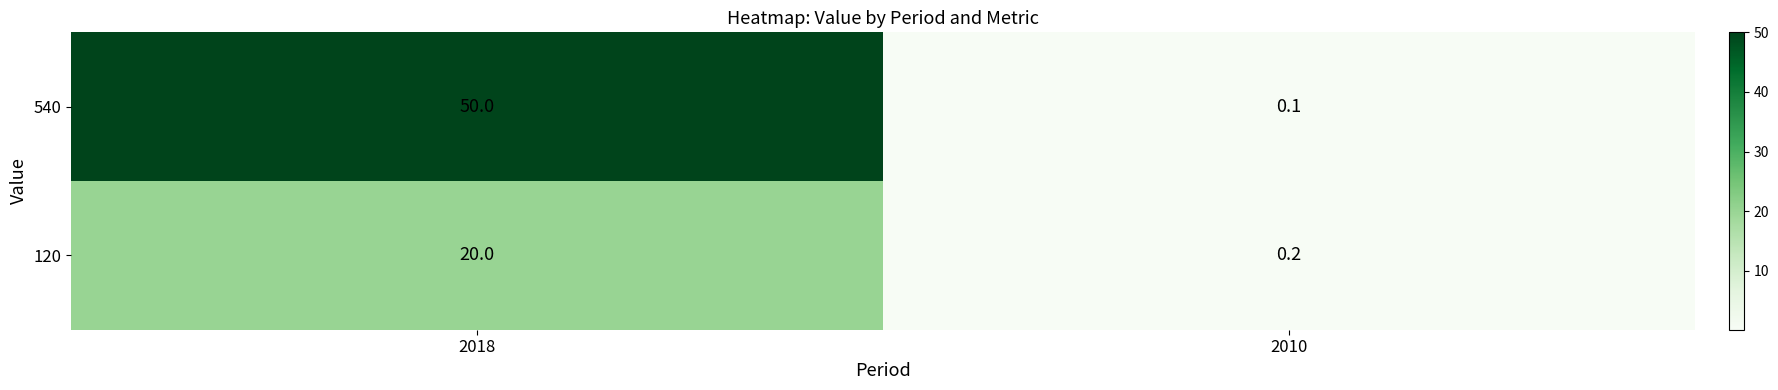

Which series has the largest total across all categories?

540